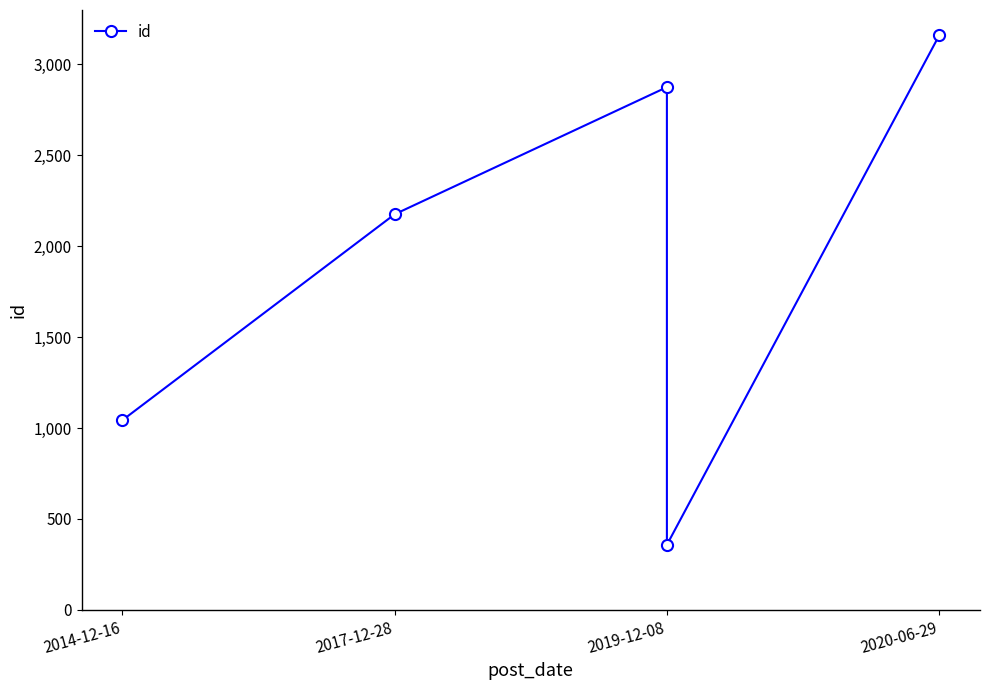

At which category does the data reach its first local peak?

2019-12-08